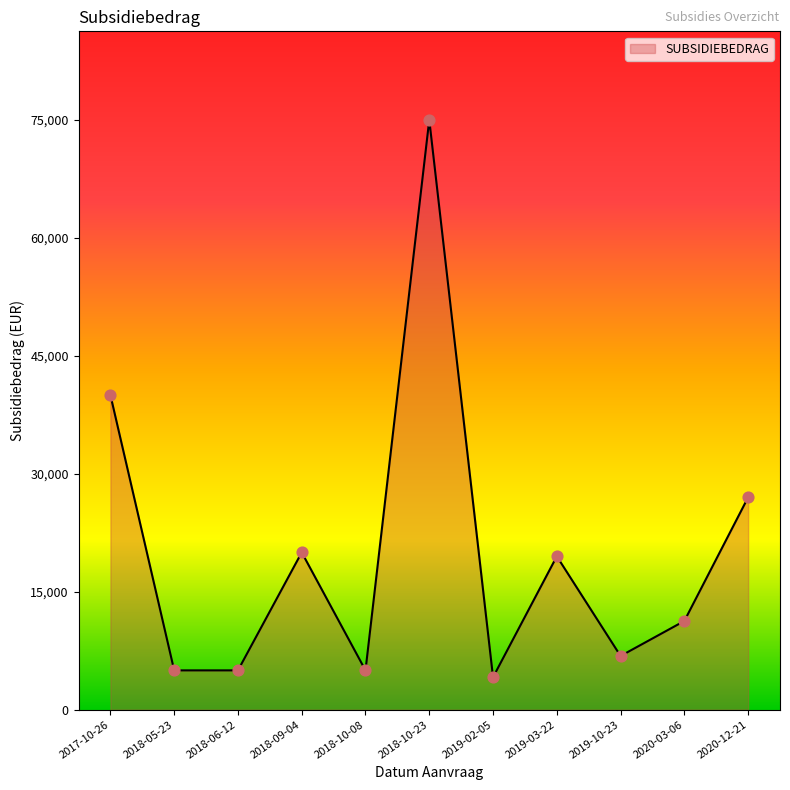

What is the change in value from 2019-02-05 to 2019-10-23?

+2700